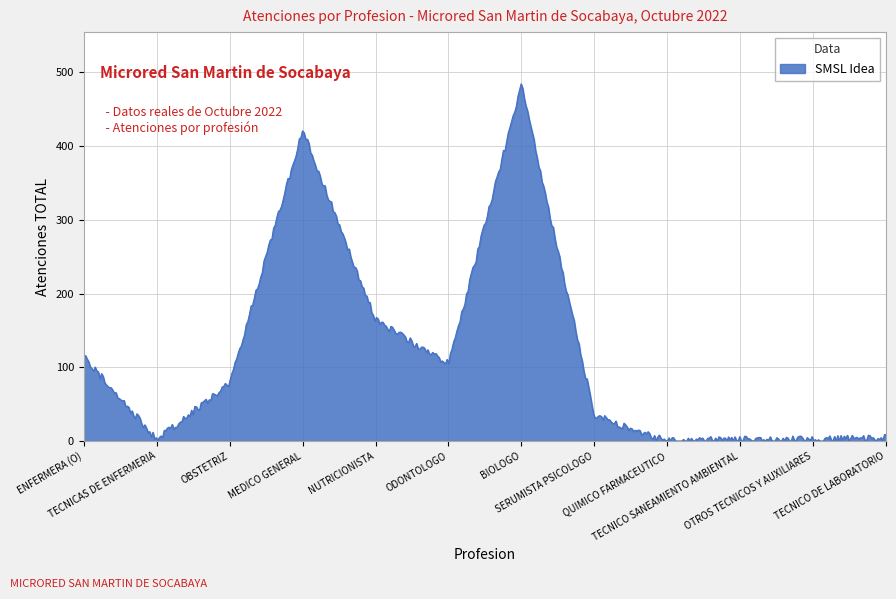

What is the difference between the maximum and minimum values?

484.2